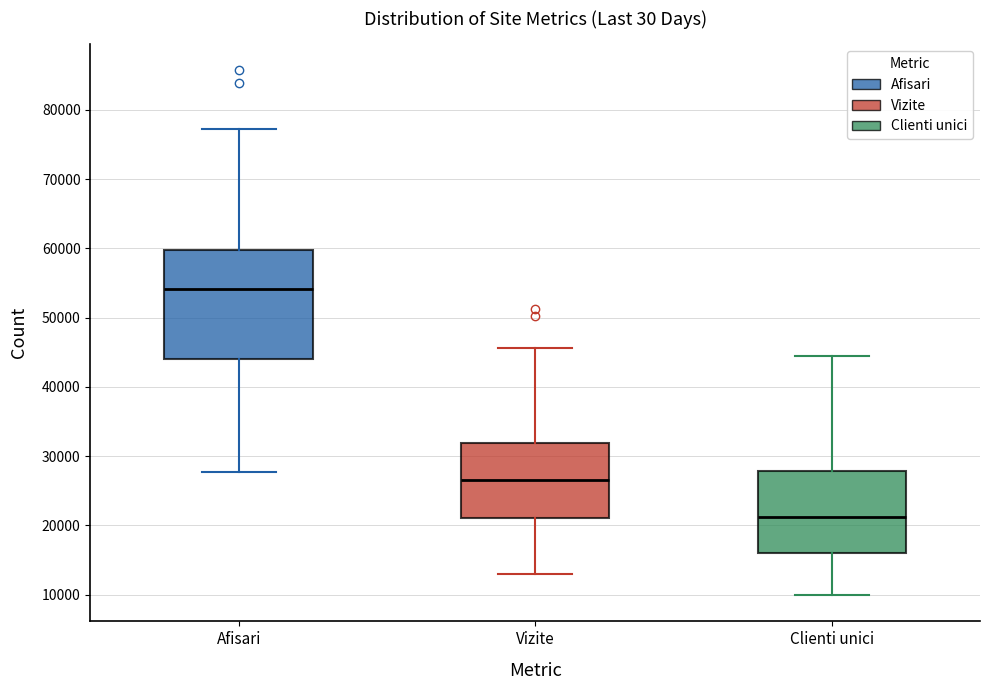

Reading left to right, transcribe this box plot: for each box, give where its median line is, the range the box spans, and where its two whiskers end, as read against the y-axis. The values are not printed on the chart, so give them approximately, as read against the axis.

Afisari: median 54000, box 44000 to 60000, whiskers 28000 to 77000
Vizite: median 27000, box 21000 to 32000, whiskers 13000 to 46000
Clienti unici: median 21000, box 16000 to 28000, whiskers 10000 to 45000